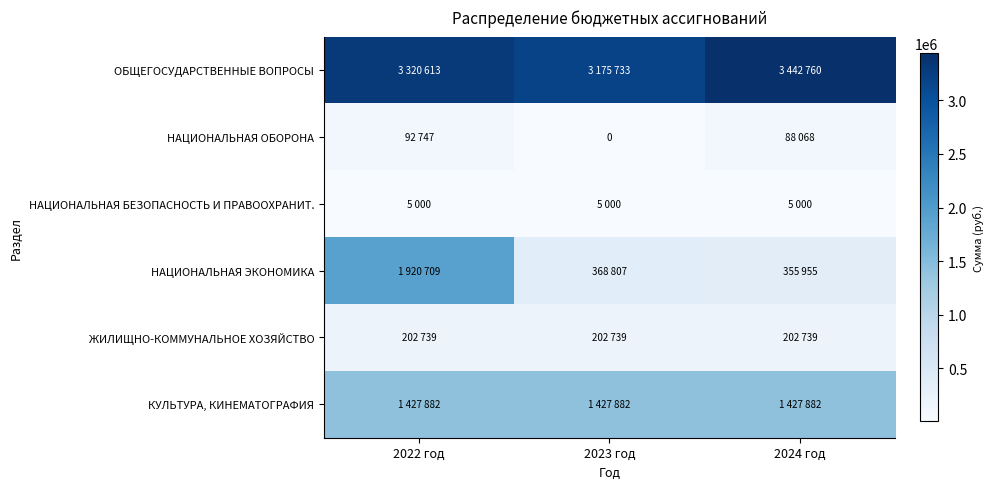

Which series has the widest spread of values?

НАЦИОНАЛЬНАЯ ЭКОНОМИКА